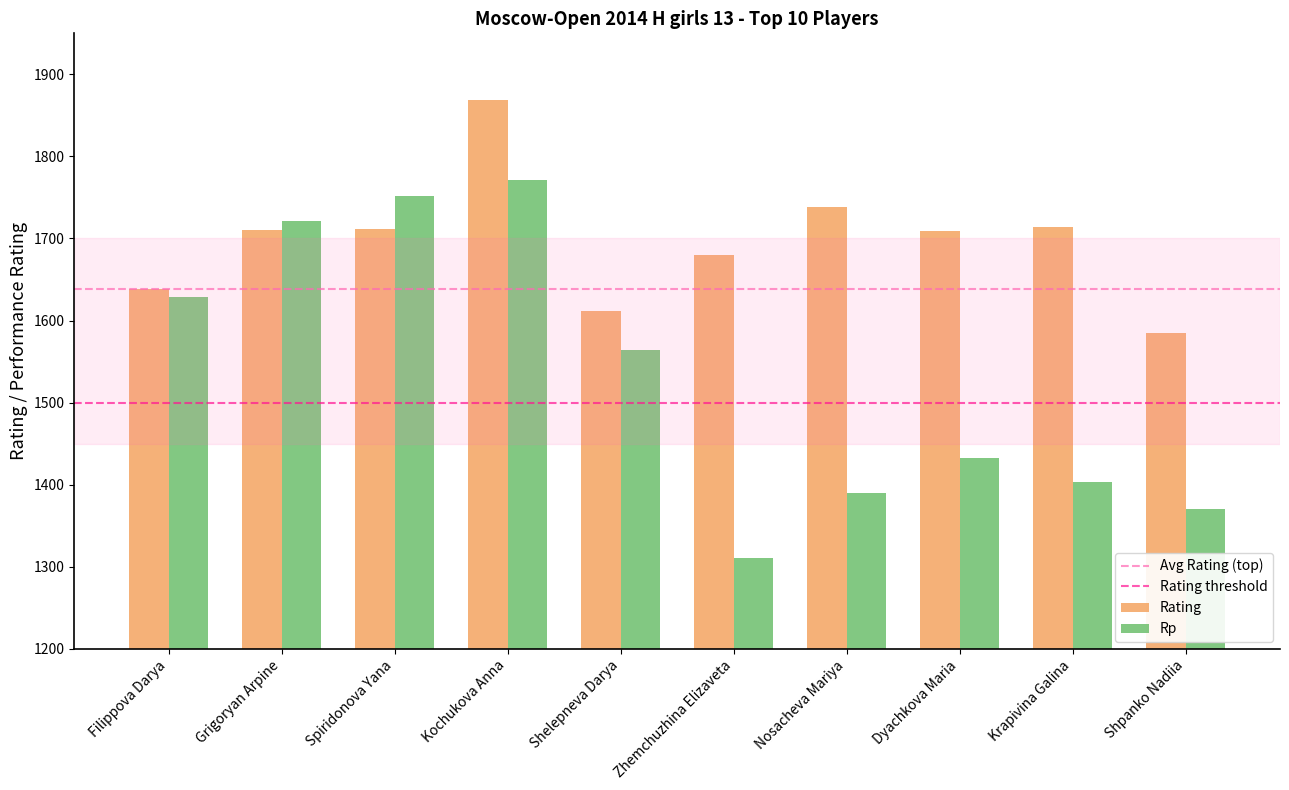

What value does the Rp series have at Spiridonova Yana, to the nearest 50?

1750